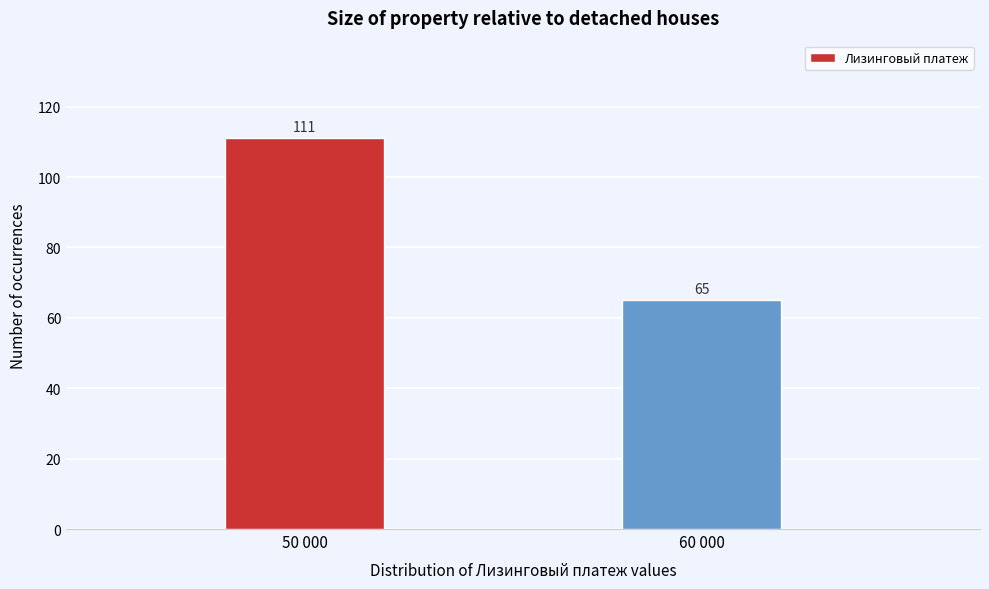

Reading left to right, transcribe all the data shown in this chart.

111	65